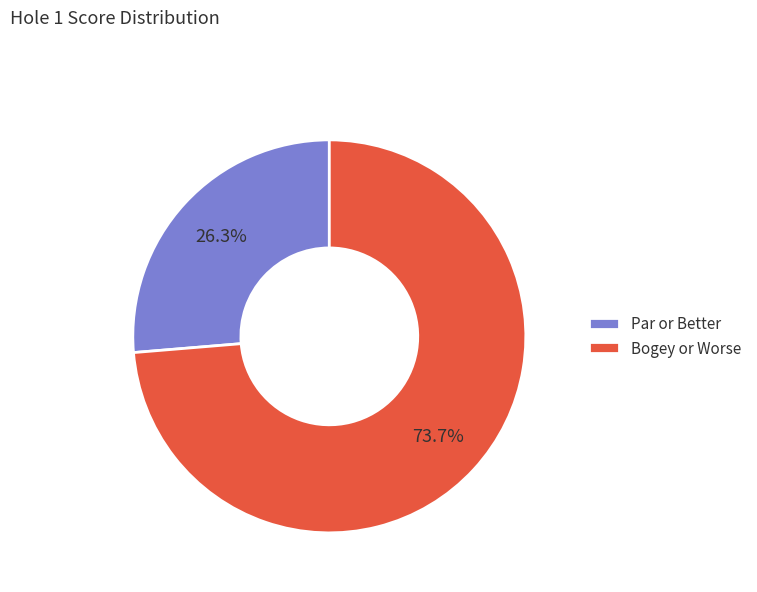

What percentage is NOT represented by Bogey or Worse?

26.3%